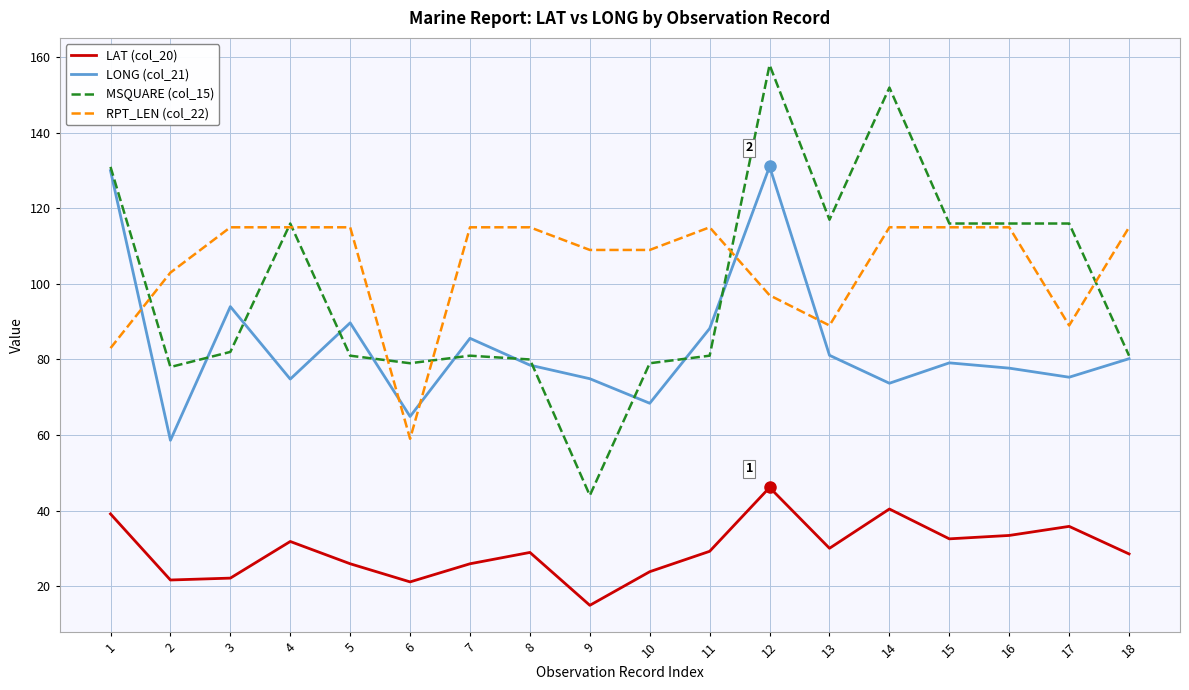

The MSQUARE (col_15) series shows 117.0 at 13. True or false?

True